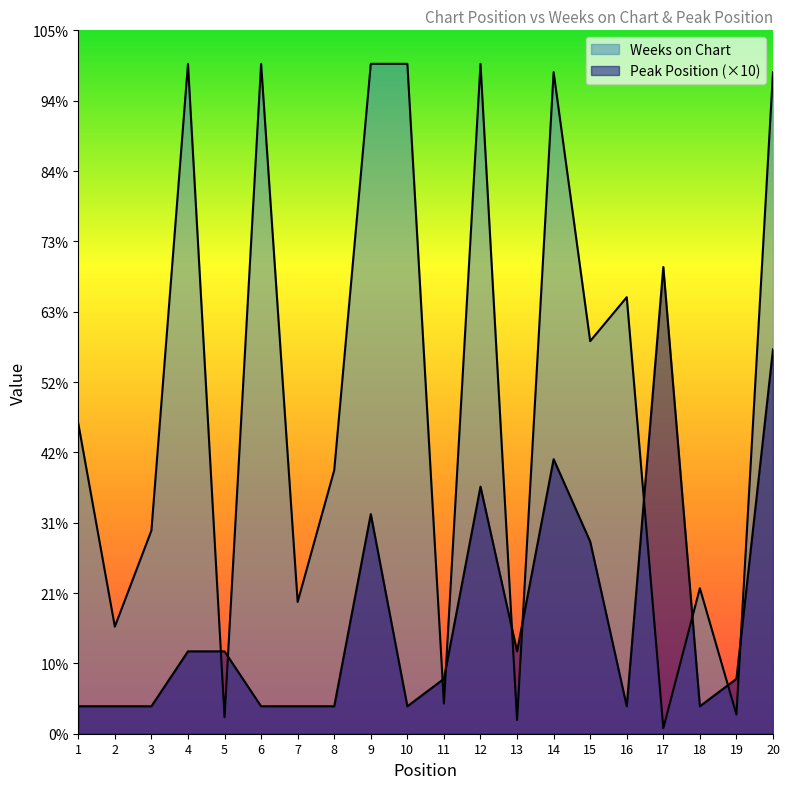

At which category is the sum across all series the highest?

20